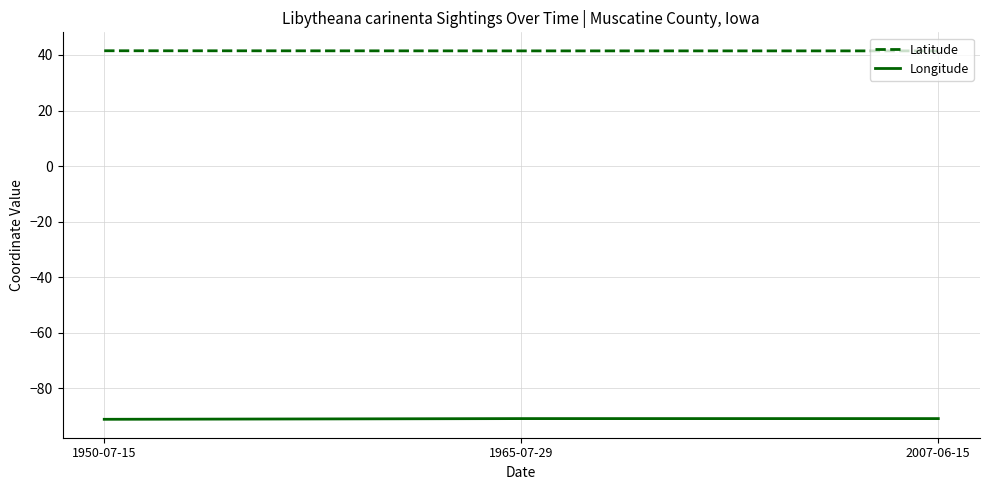

What is the spread (max minus min) of values at 1965-07-29?

132.4